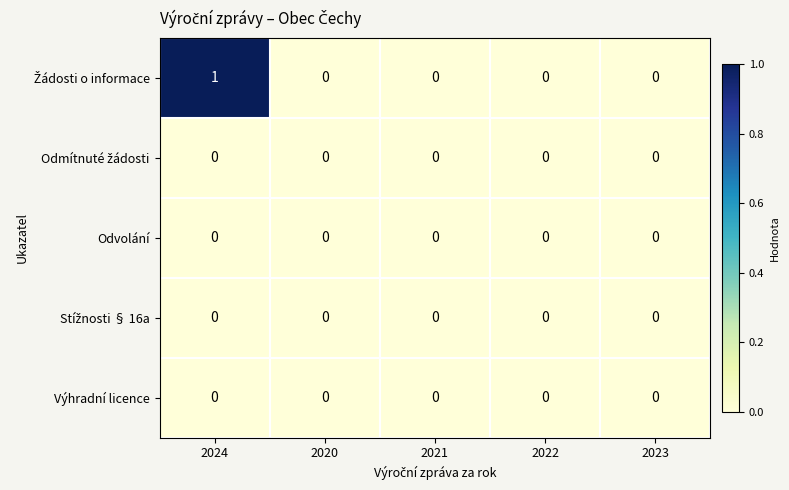

At which category is the sum across all series the highest?

2024